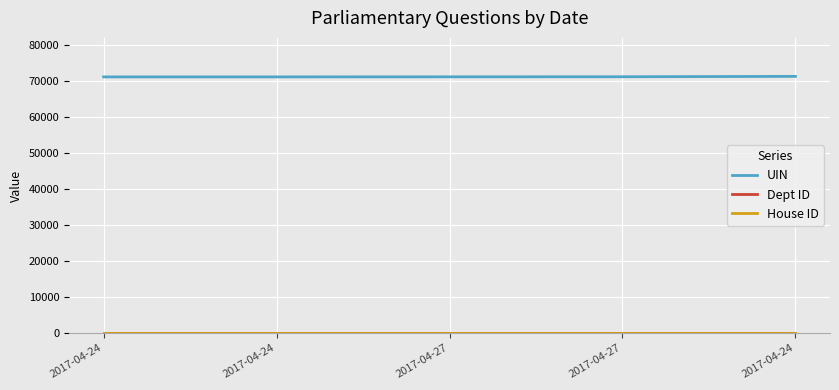

The Dept ID series shows 28 at 2017-04-24. True or false?

False